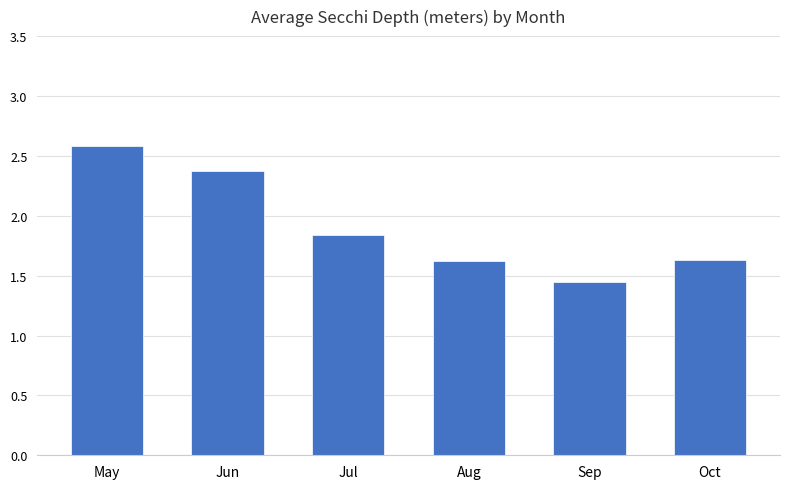

The chart shows a value of 1.6 at Oct. True or false?

True